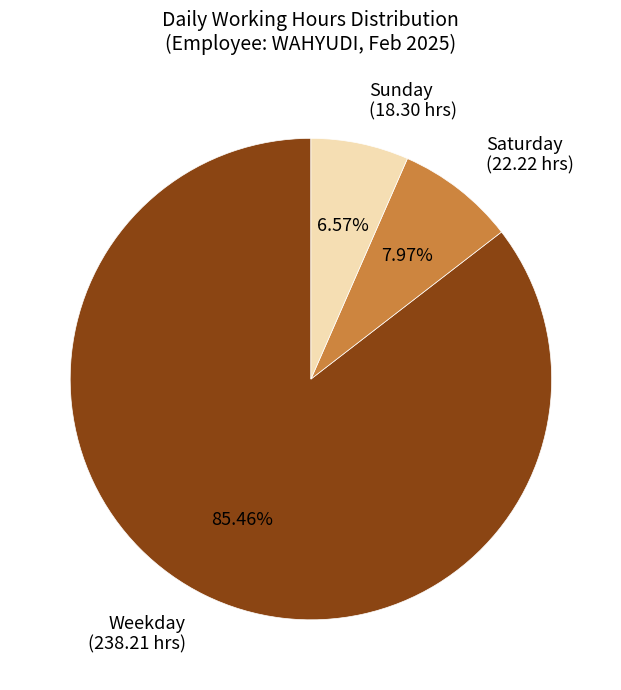

How many slices are in this pie chart?

3